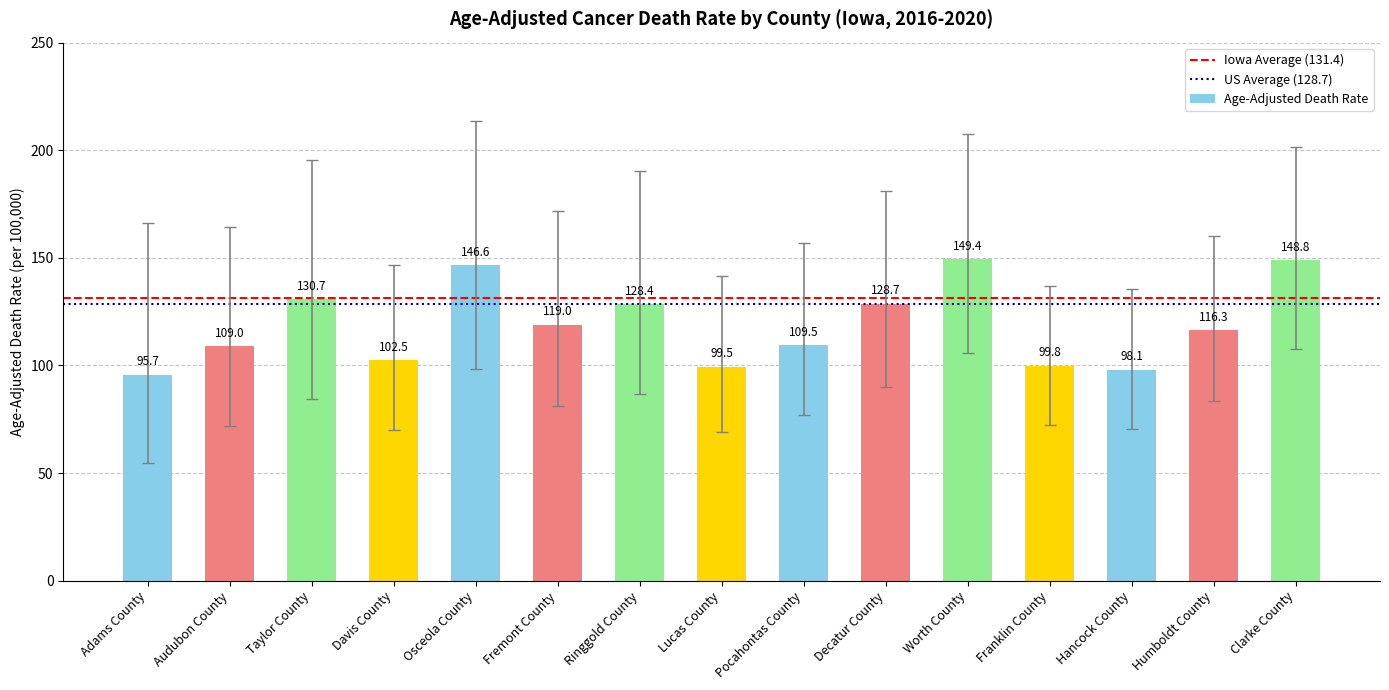

True or false: the data shows 109.5 at Pocahontas County.

True